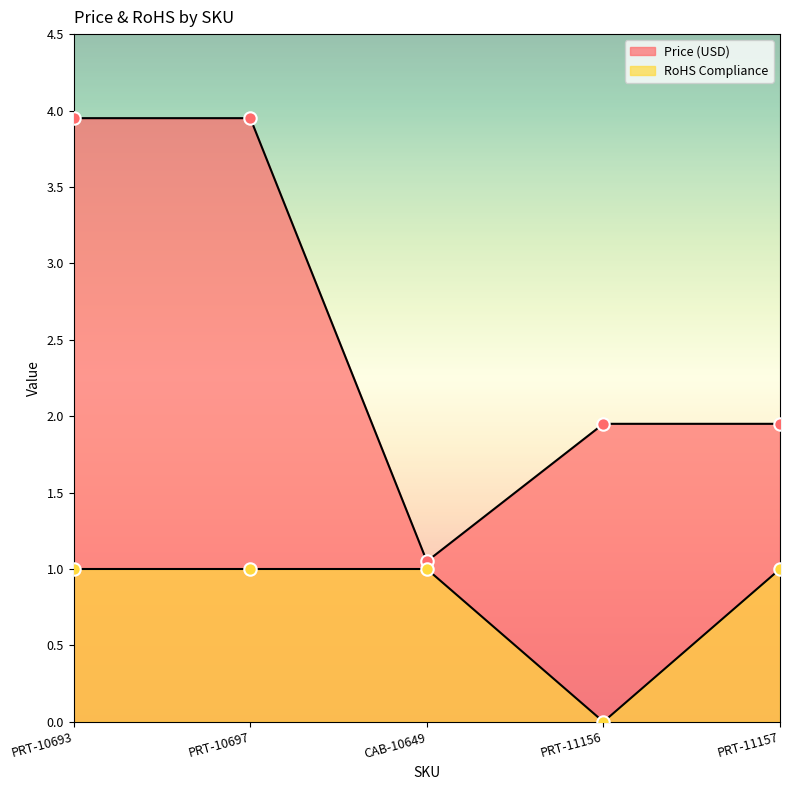

At which category is the sum across all series the highest?

PRT-10693